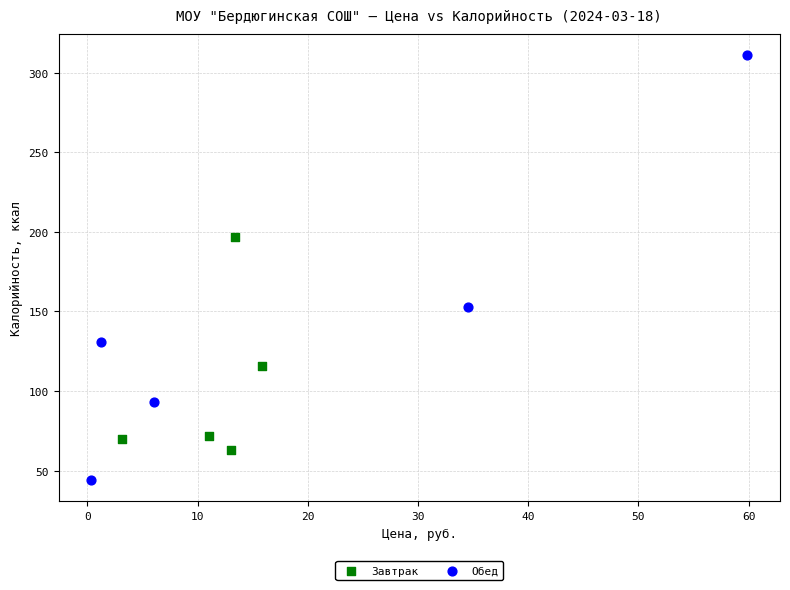

Which series reaches the minimum Y coordinate?

Обед